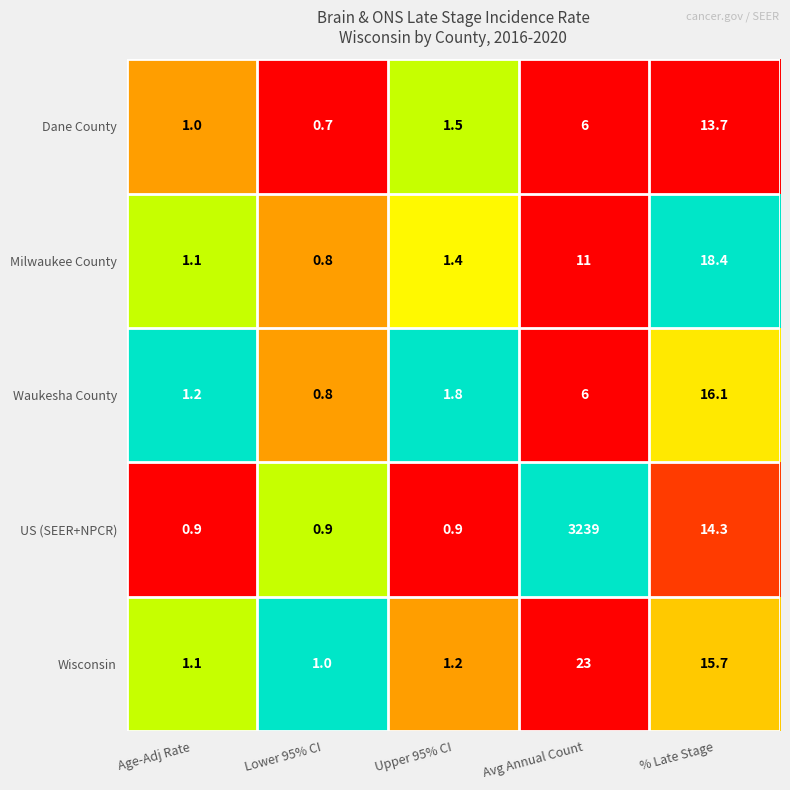

Read the Milwaukee County value at Age-Adj Rate.

1.1